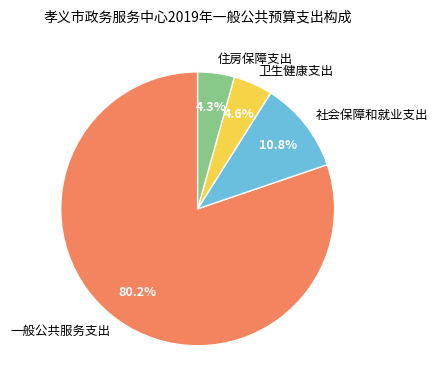

To the nearest percent, what percentage of the pie is 一般公共服务支出?

80%